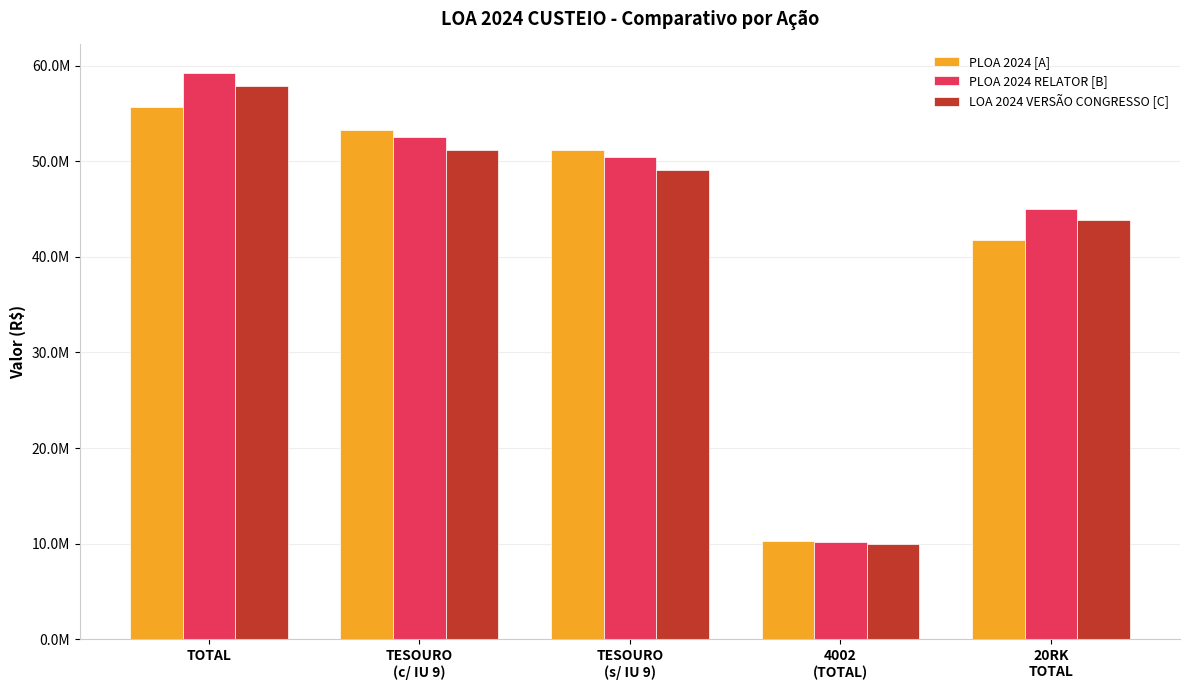

Does the chart contain any negative values?

No